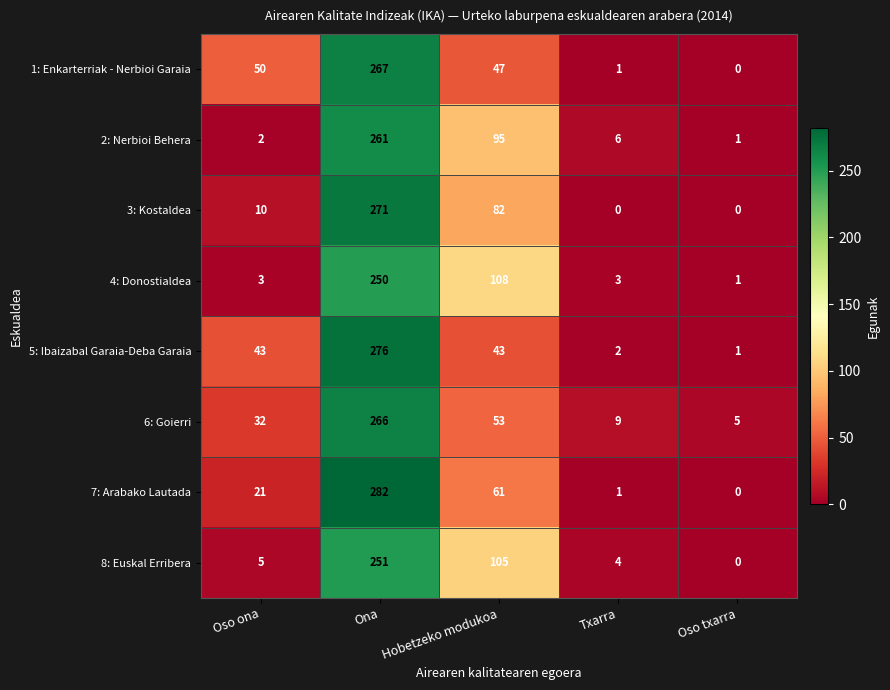

True or false: 8: Euskal Erribera has a value of 27 at Hobetzeko modukoa.

False